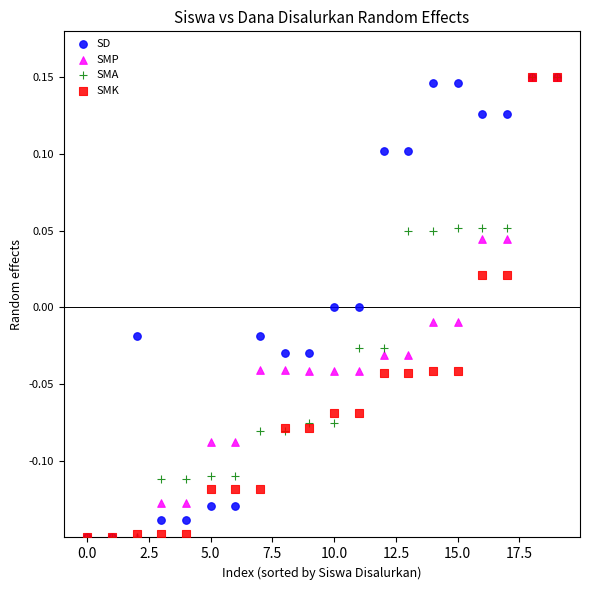

What are all the series names shown in the legend?

SD, SMP, SMA, SMK